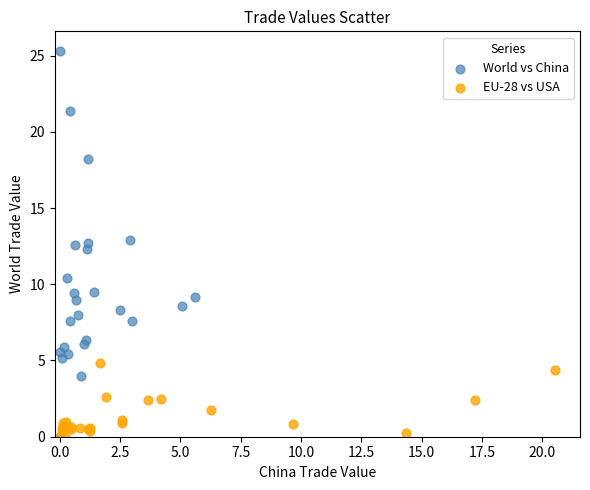

Which series has the largest Y range (max minus min)?

World vs China